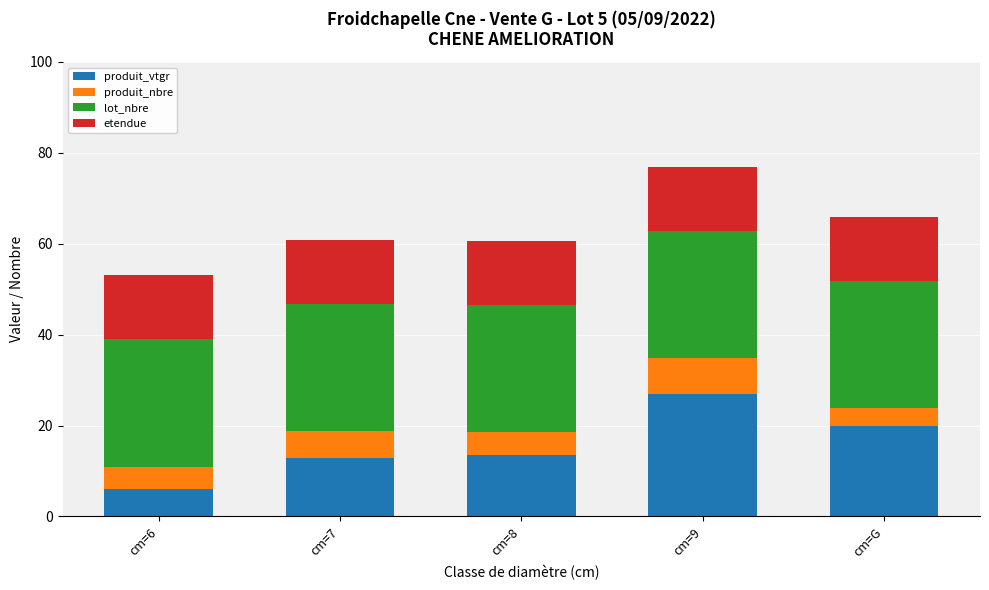

What is the minimum value for produit_vtgr?

6.0